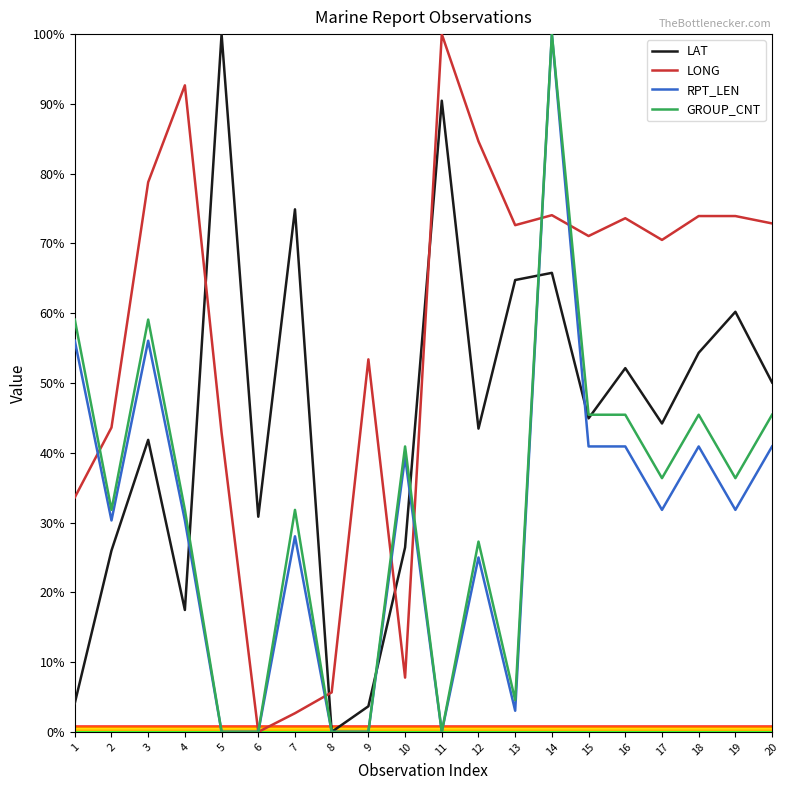

What is the difference between the second highest and second lowest values in the LONG series?

90.0